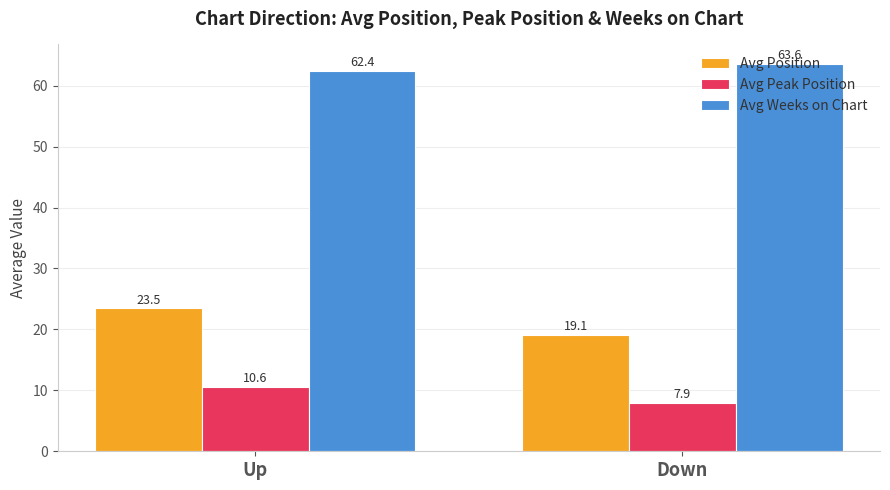

Rank the series by their maximum value, from lowest to highest.

Avg Peak Position, Avg Position, Avg Weeks on Chart